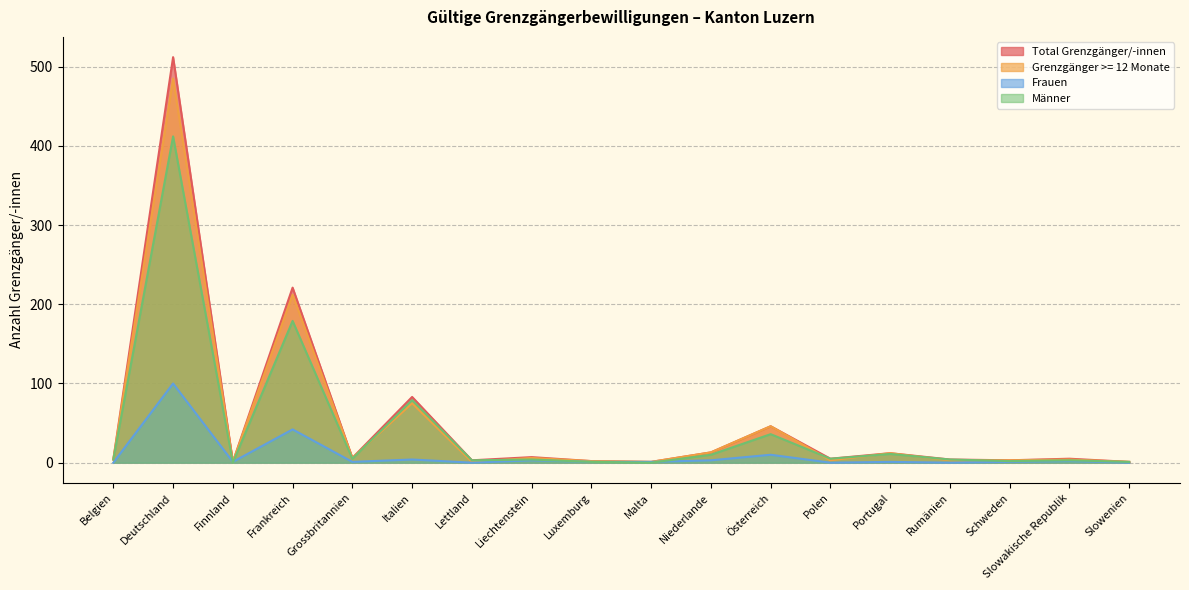

Between Luxemburg and Liechtenstein, which is larger?

Liechtenstein